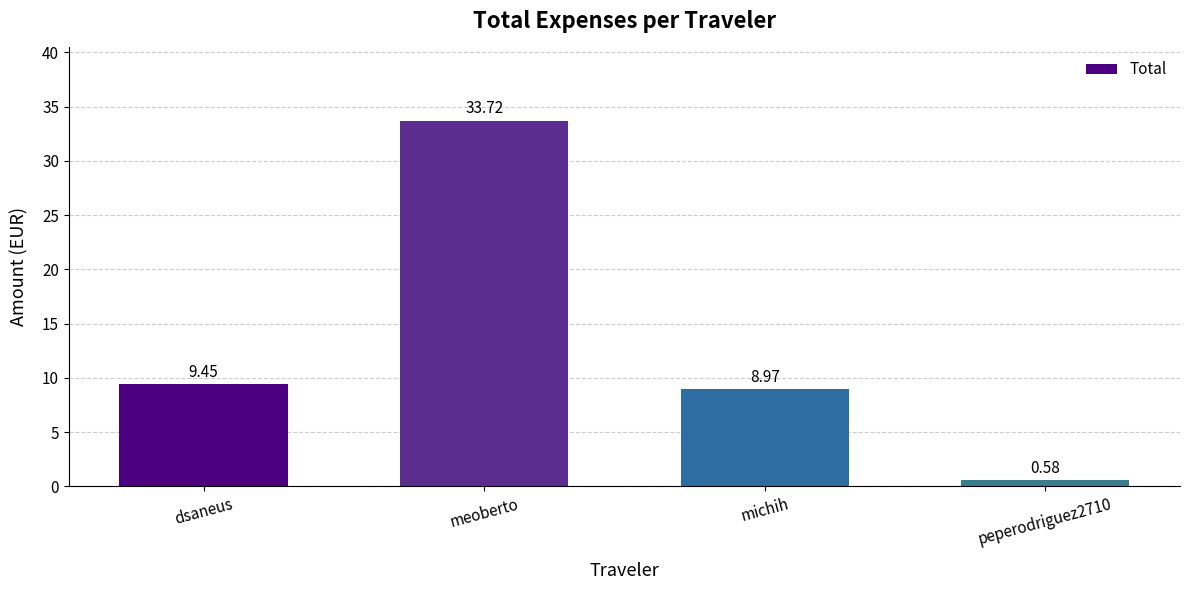

Which label corresponds to the largest value in the chart?

meoberto